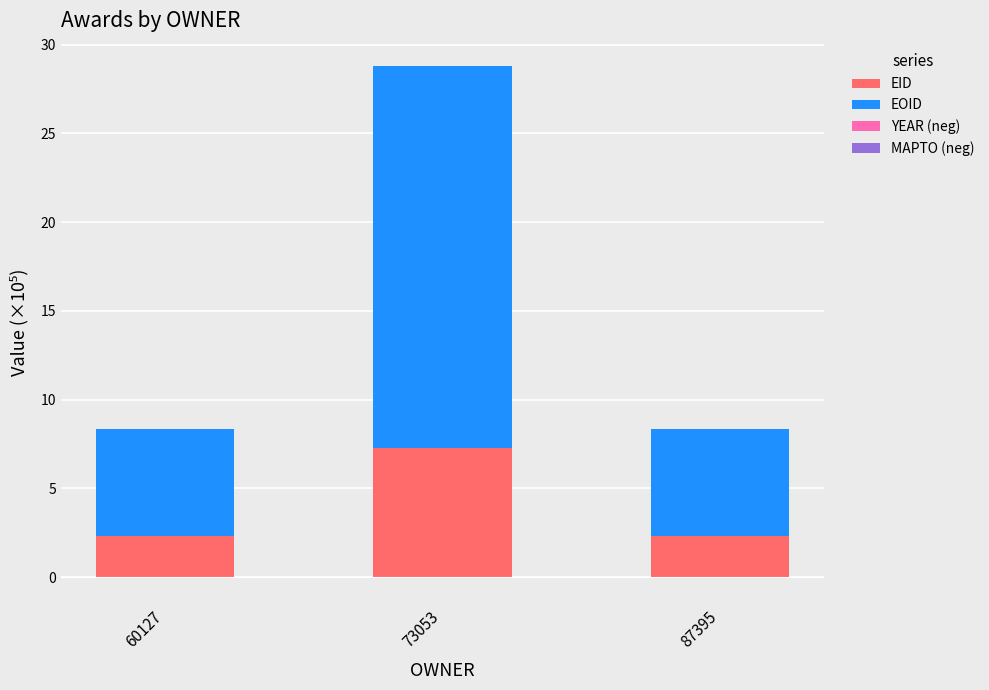

Which label corresponds to the largest value in the chart?

73053